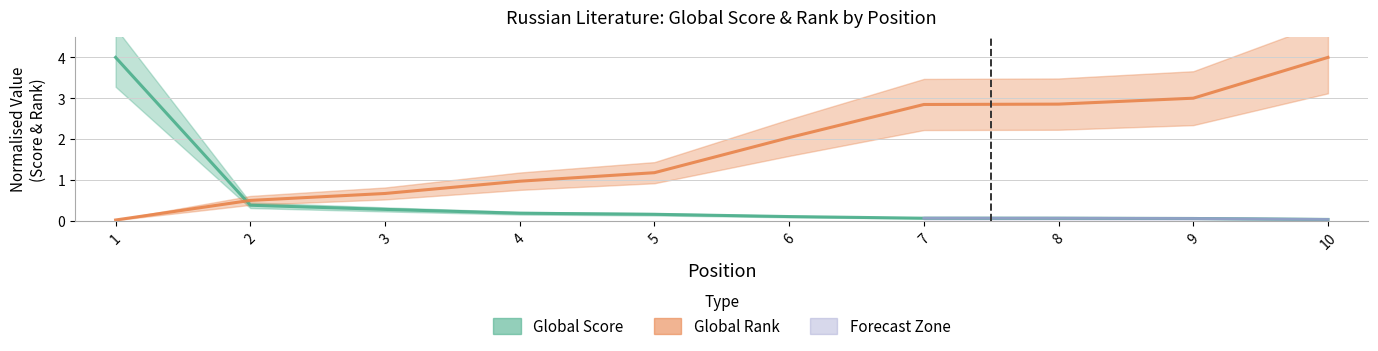

Between 6 and 8, which series saw the biggest shift?

Global Rank